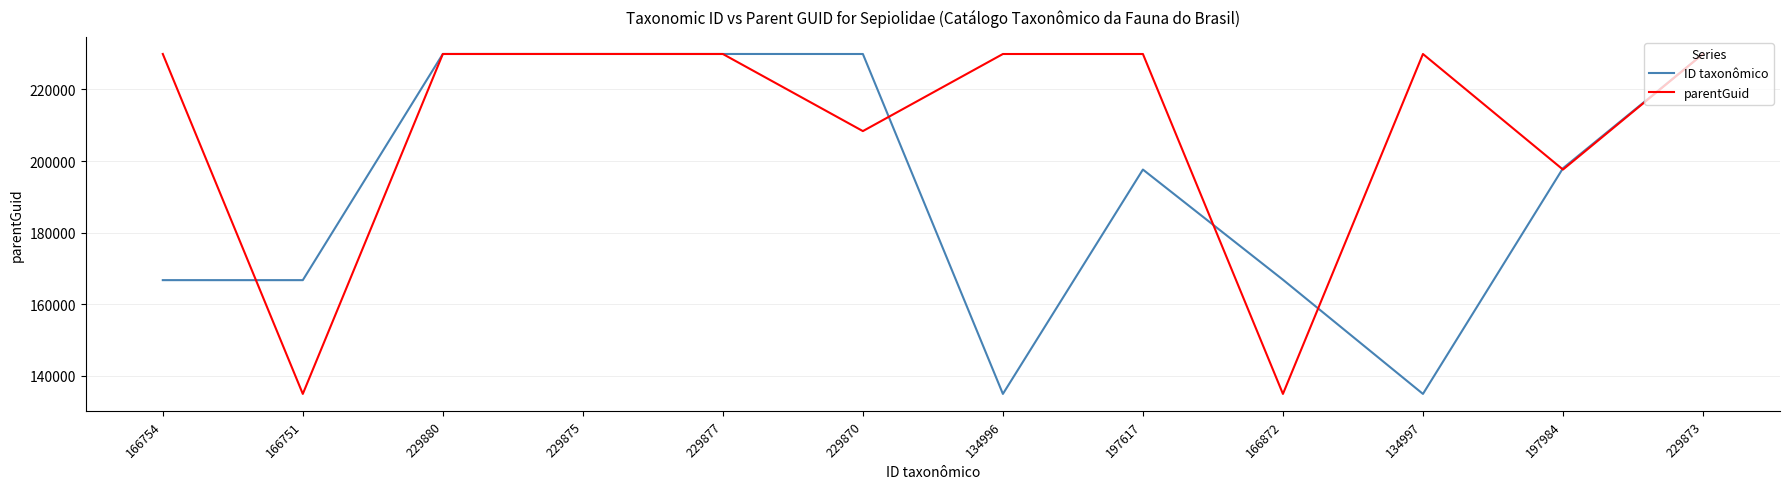

True or false: parentGuid has a value of 229880 at 229873.

True